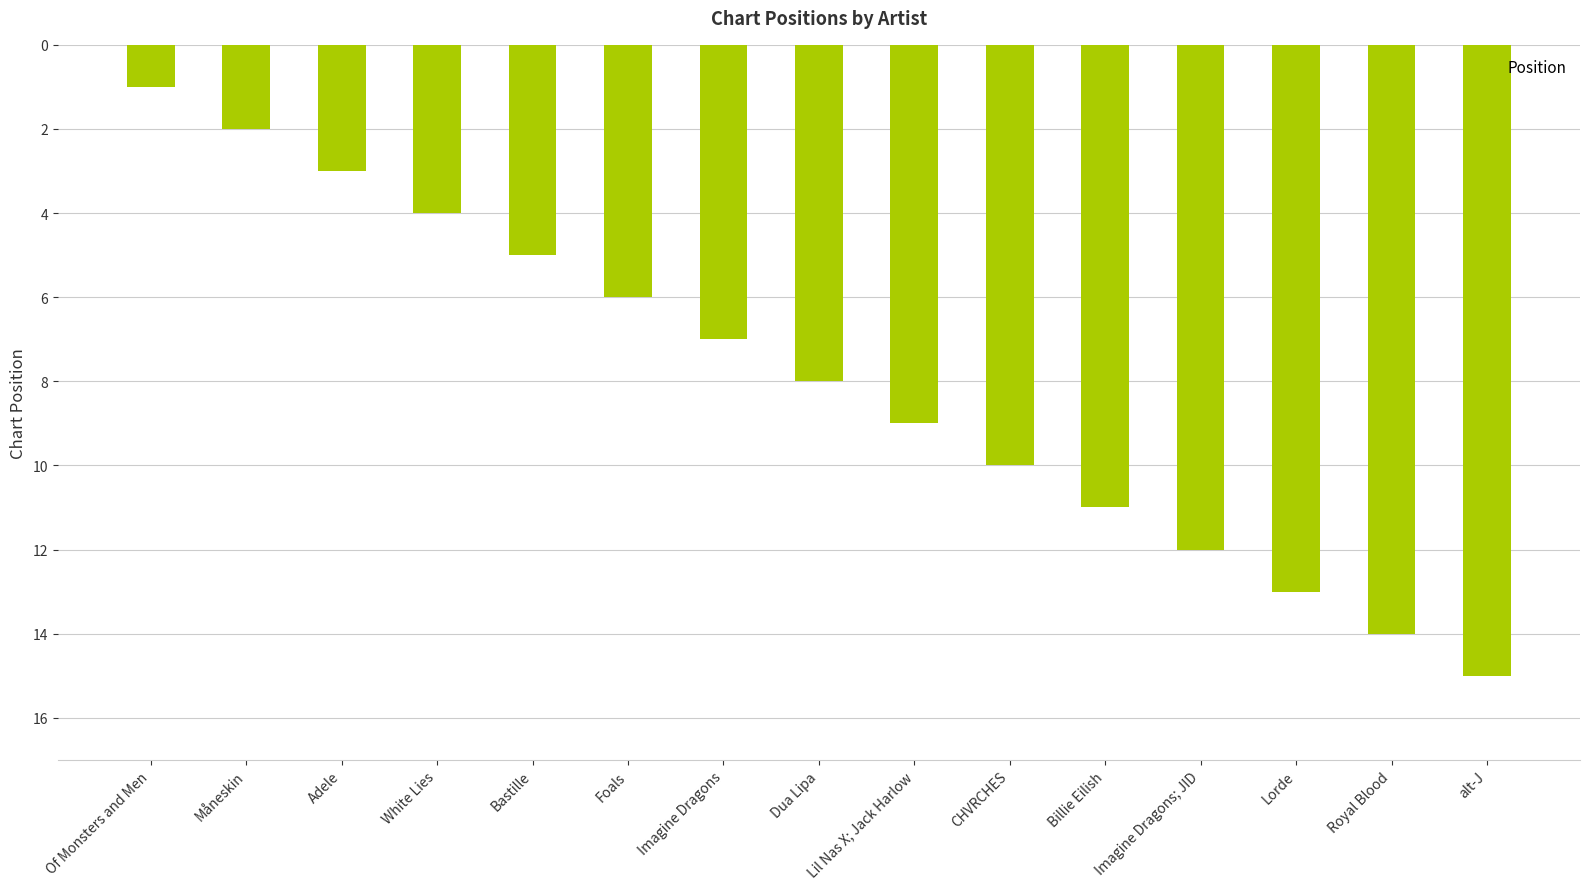

Which category has the lowest value across all series?

Of Monsters and Men